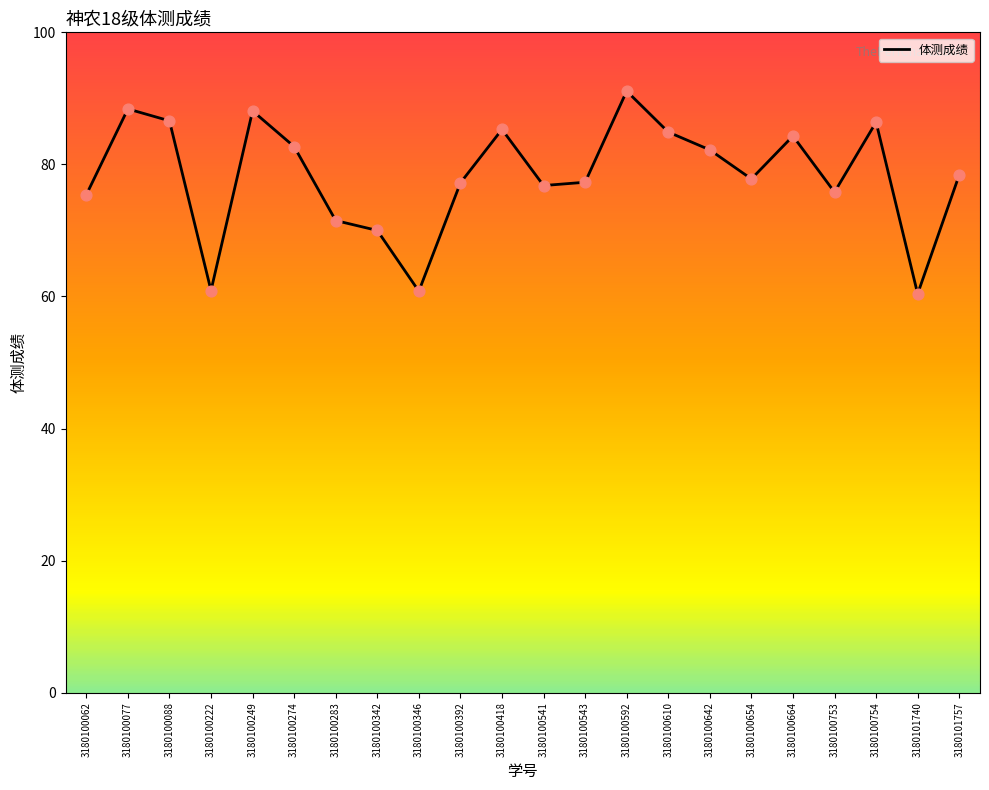

Which has a higher value, 3180100754 or 3180100654?

3180100754